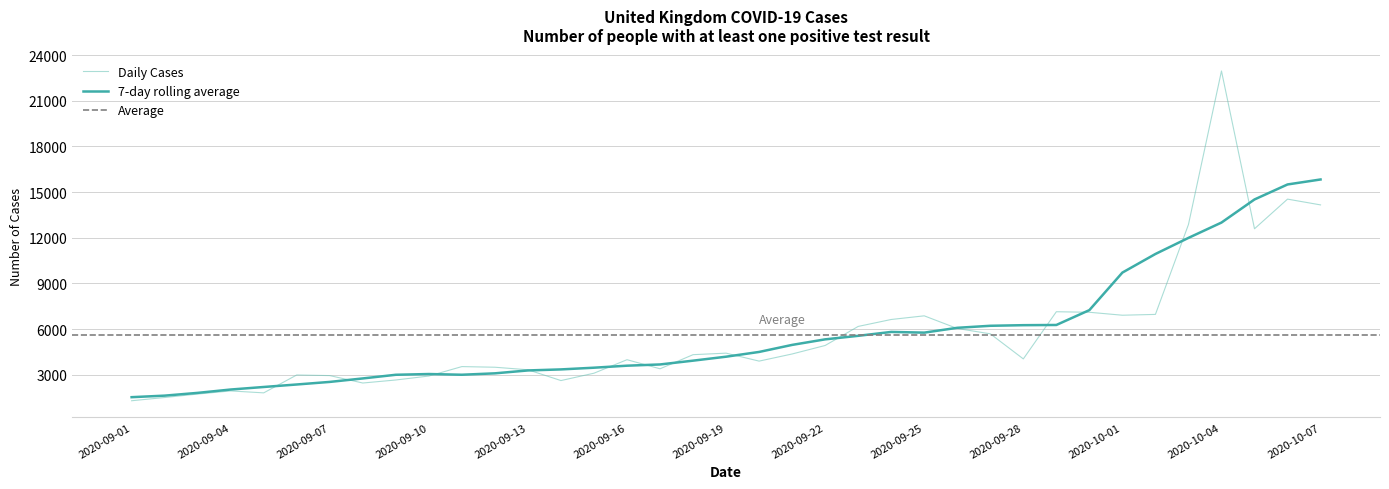

Between 2020-09-24 and 2020-10-07, which is larger?

2020-10-07